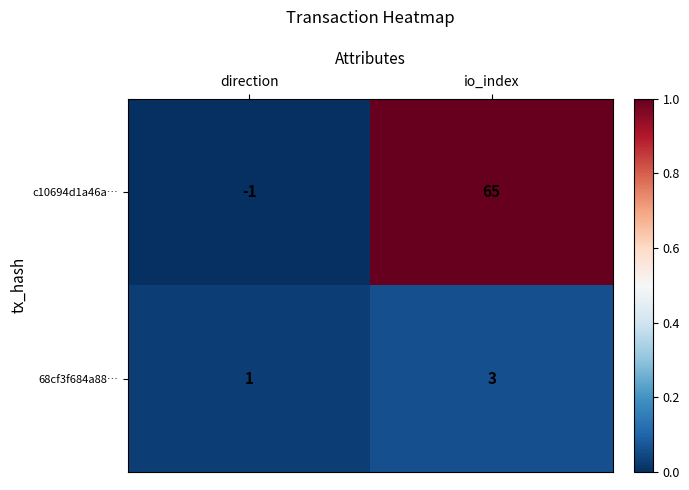

Reading left to right, what are all the values shown in this chart?

c10694d1a46a…: direction=-1	io_index=65
68cf3f684a88…: direction=1	io_index=3